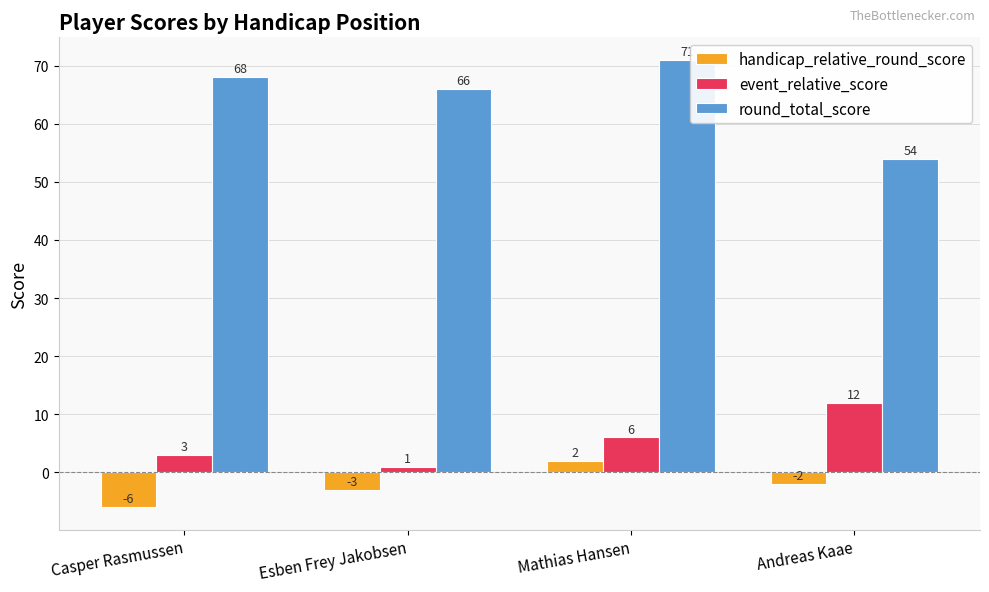

Count the number of categories in the chart.

4